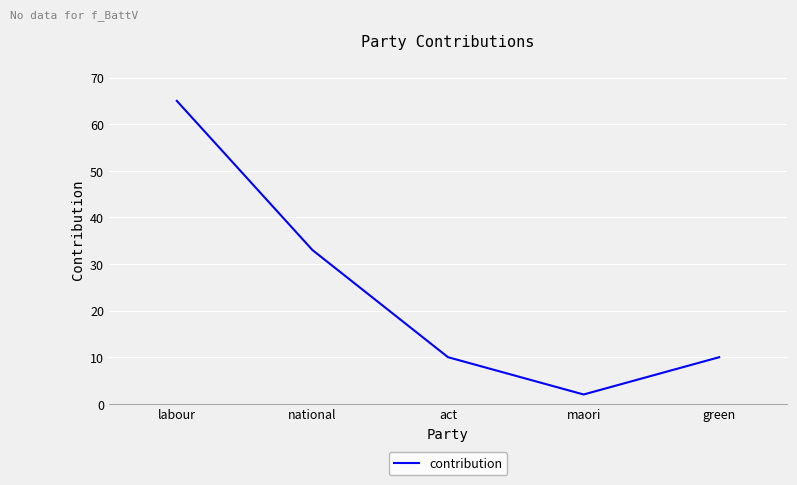

What position from the right is national?

4